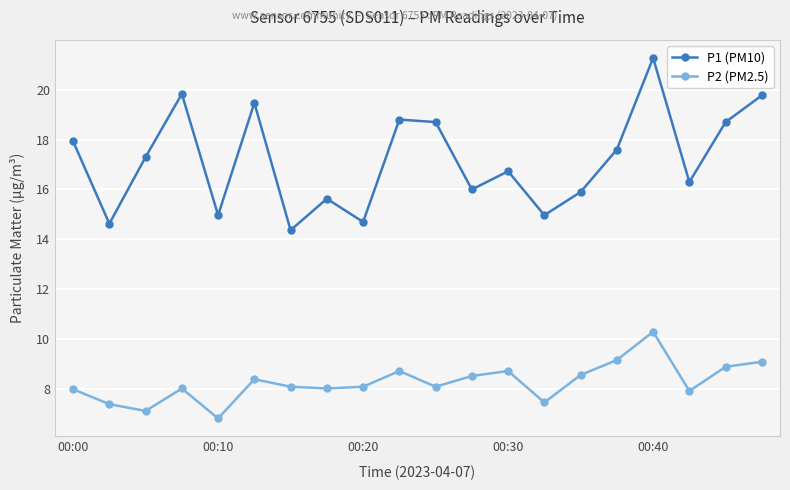

Which series has the largest range (max minus min)?

P1 (PM10)